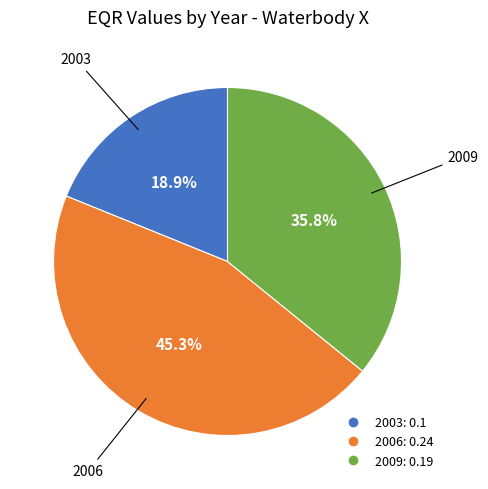

Is it true that 2003 is 19% of the pie?

True